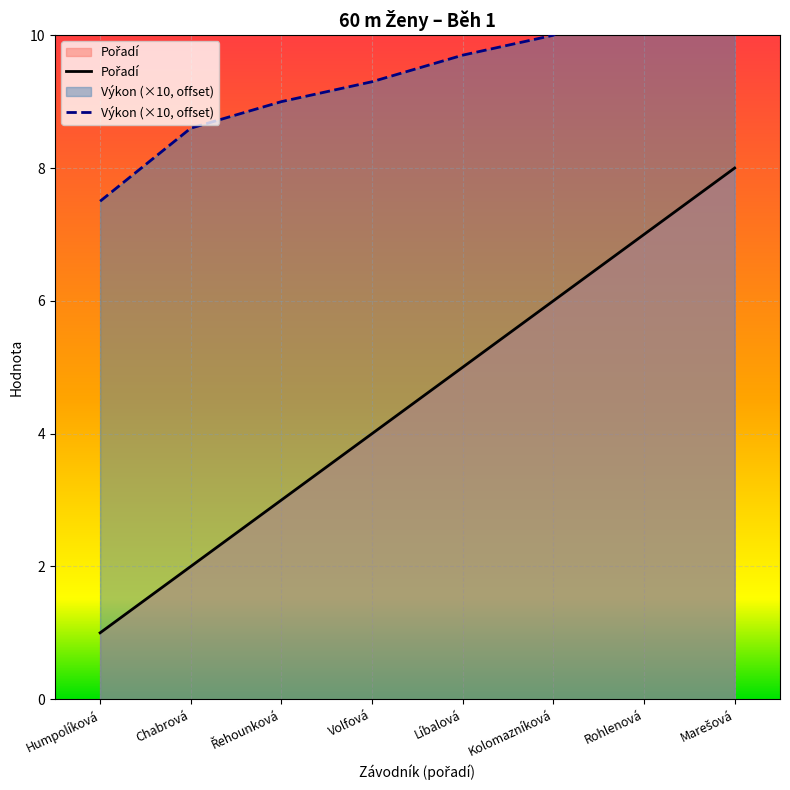

True or false: Výkon and Pořadí intersect in this chart.

False